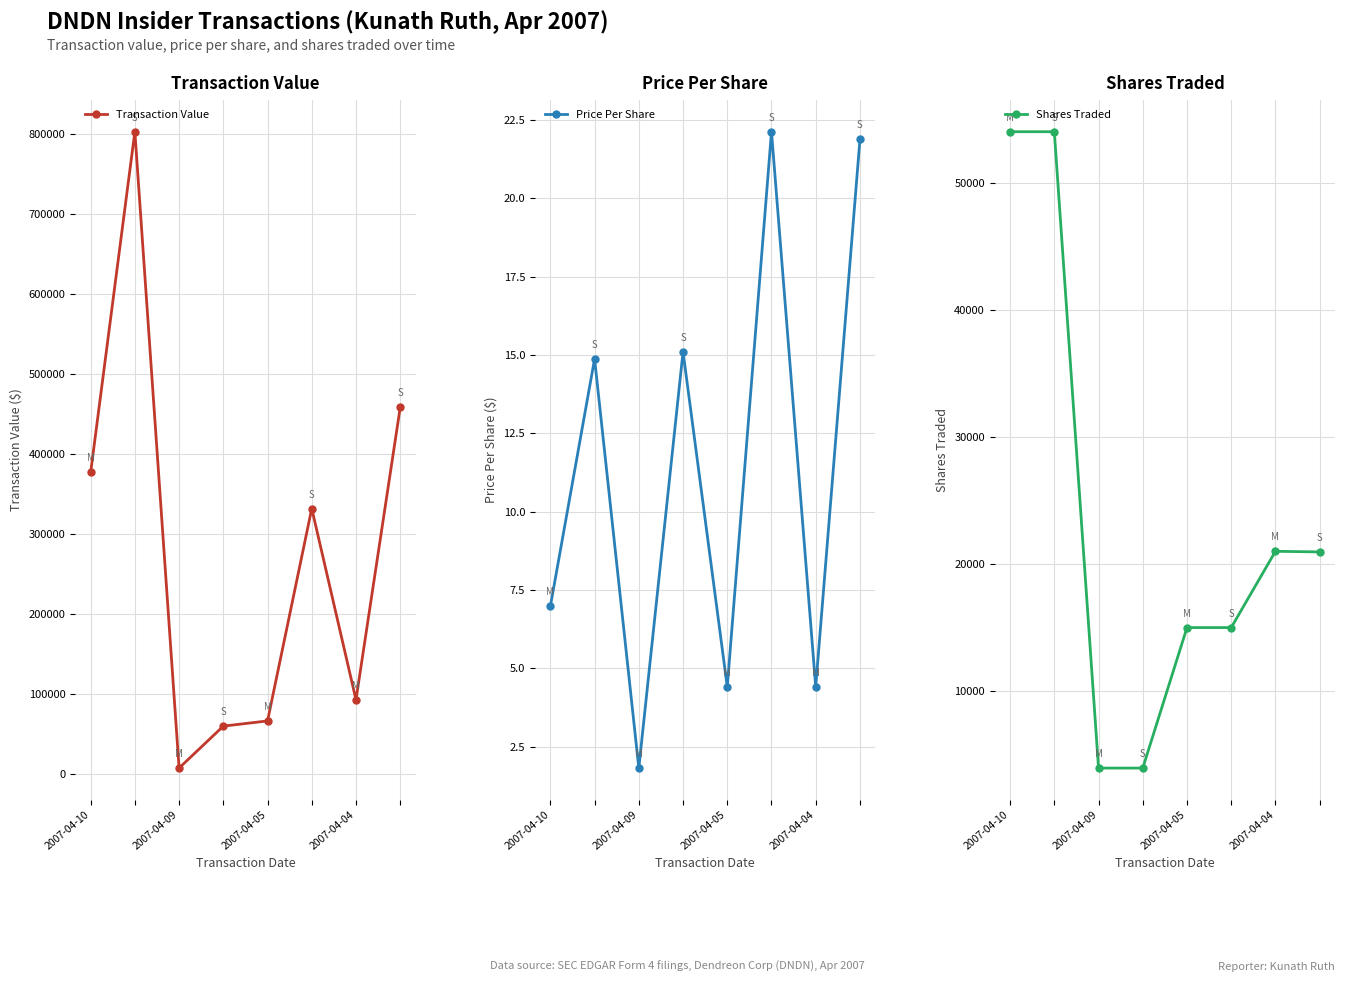

True or false: Price Per Share and Shares Traded intersect in this chart.

False